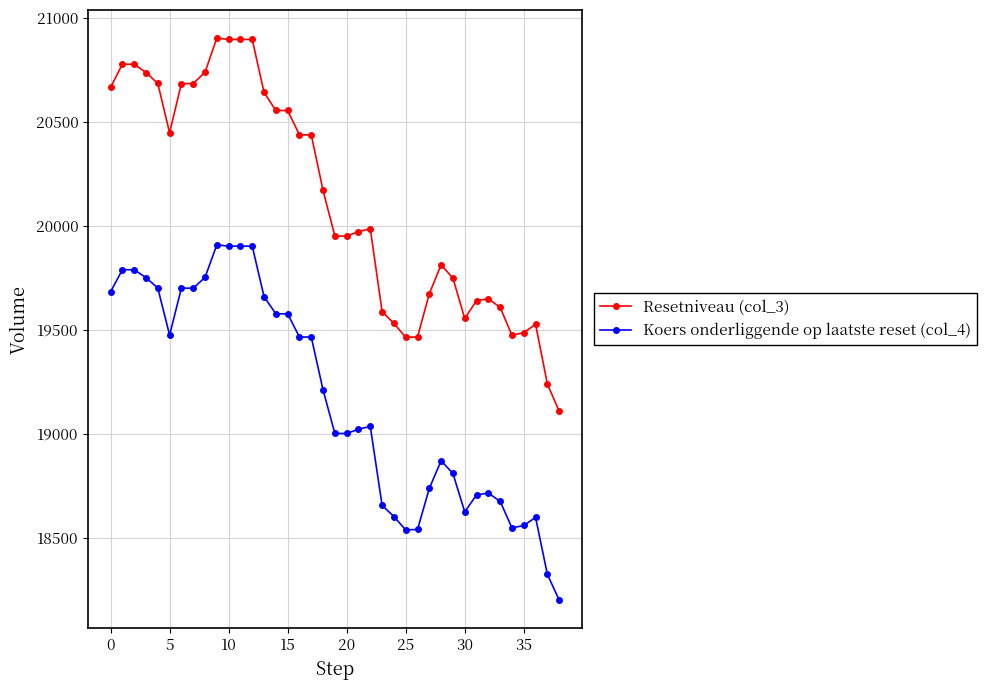

What is the value of the Koers onderliggende op laatste reset (col_4) point at the 14th from the left?

19659.8